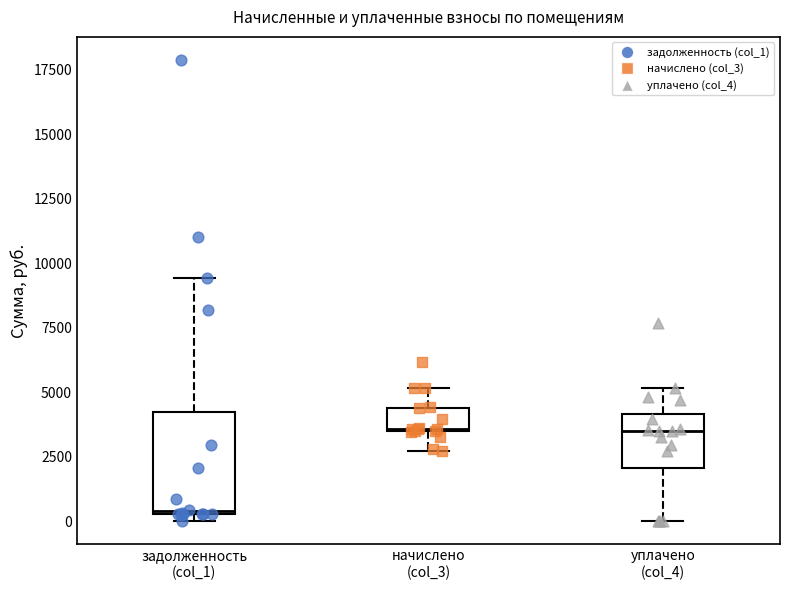

Where is the lower edge of the box for задолженность (col_1) on the y-axis? The values are not printed on the chart, so give them approximately, as read against the axis.

500